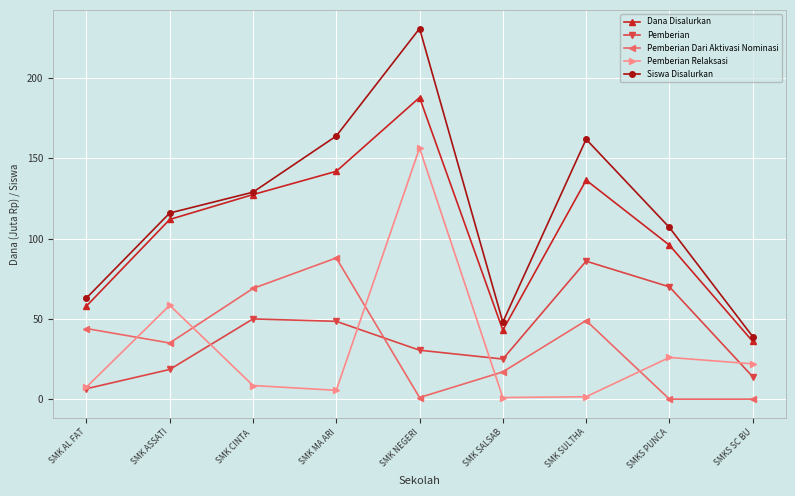

How many data points does each series have?

9